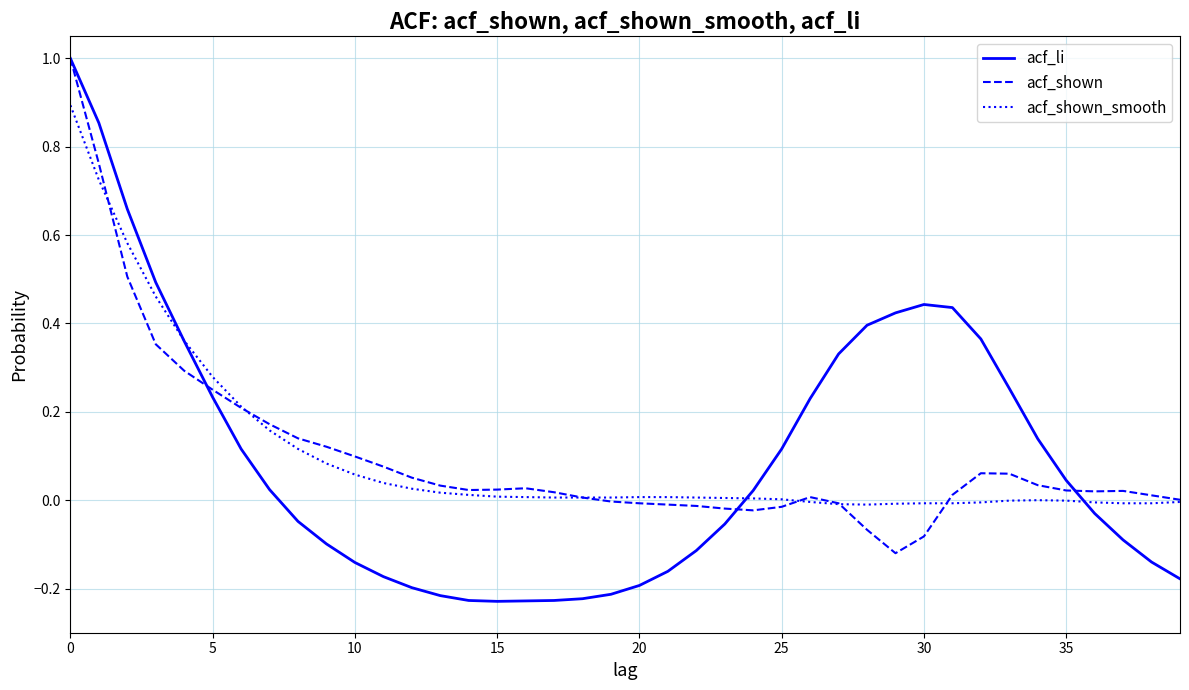

What is the highest value of the acf_shown series?

1.0